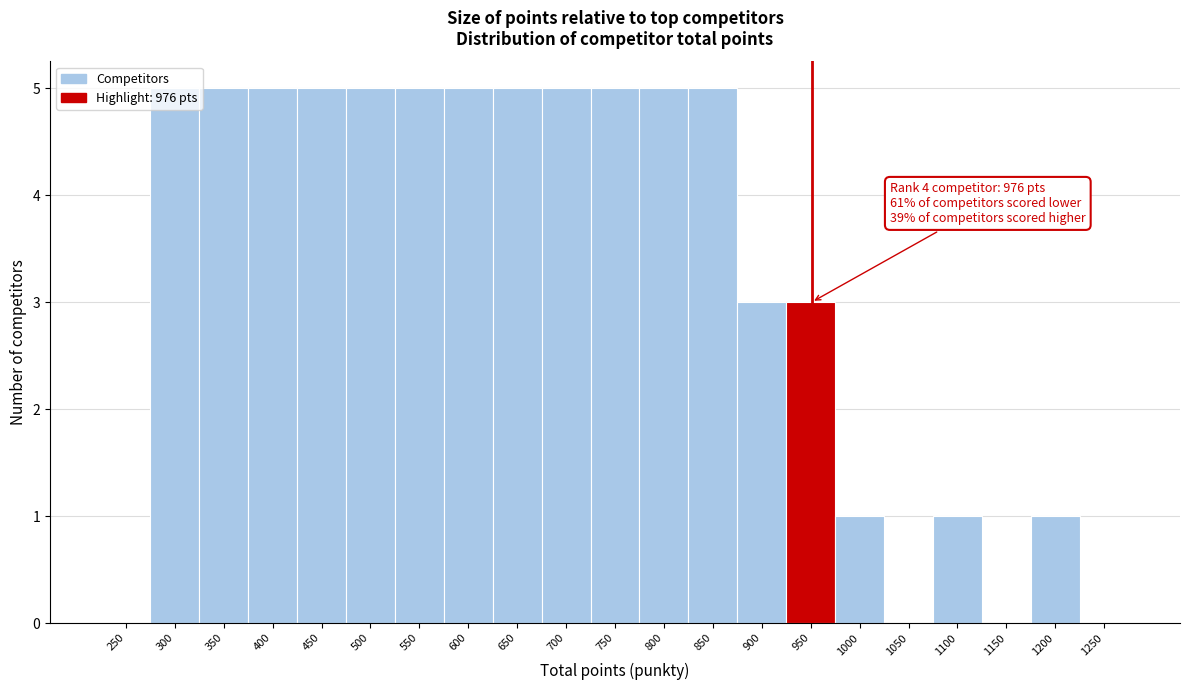

What is the change in value from 500 to 1000?

-4